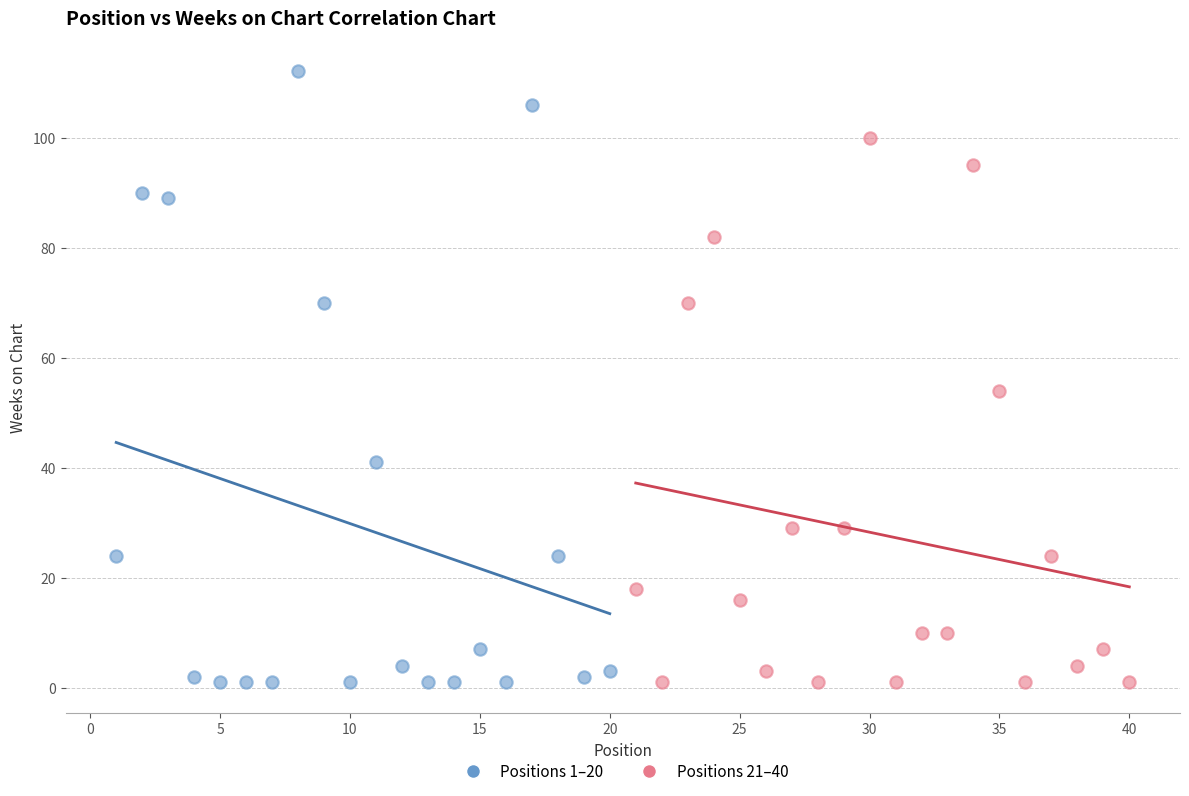

Which series has the widest spread of Y values?

Positions 1–20